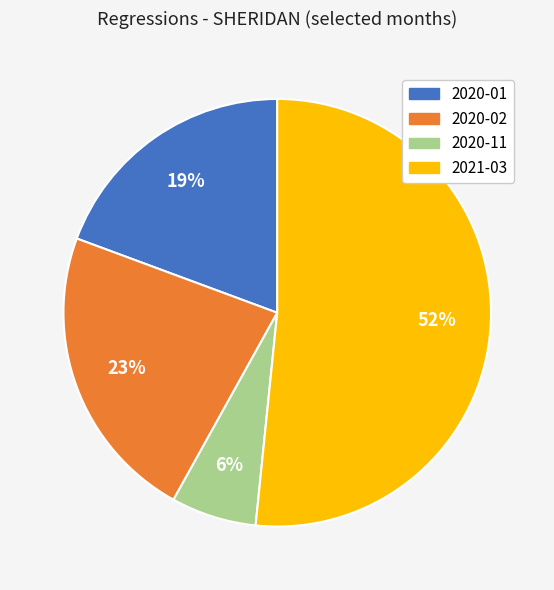

What is the majority slice?

2021-03